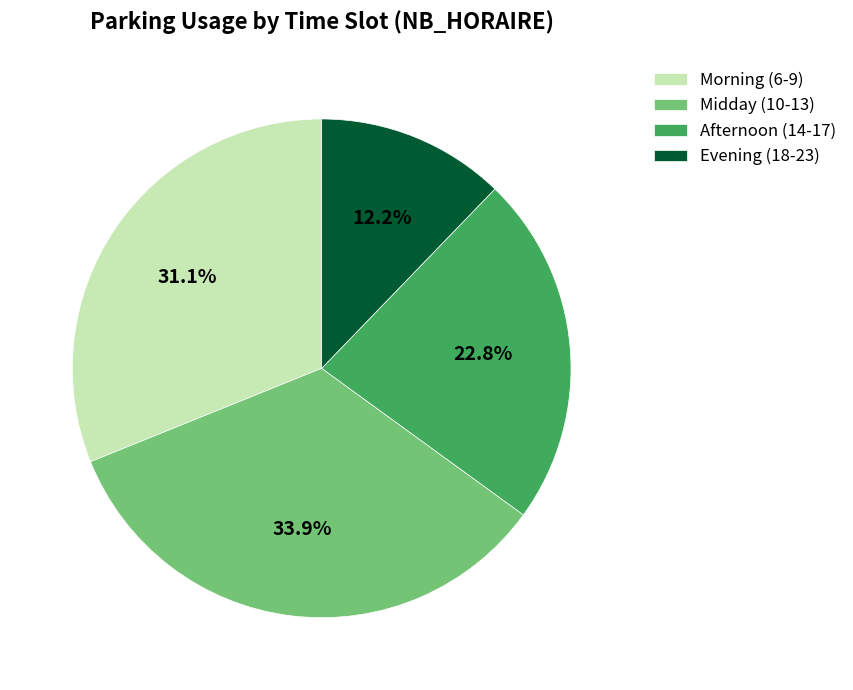

Count the number of slices in the pie.

4